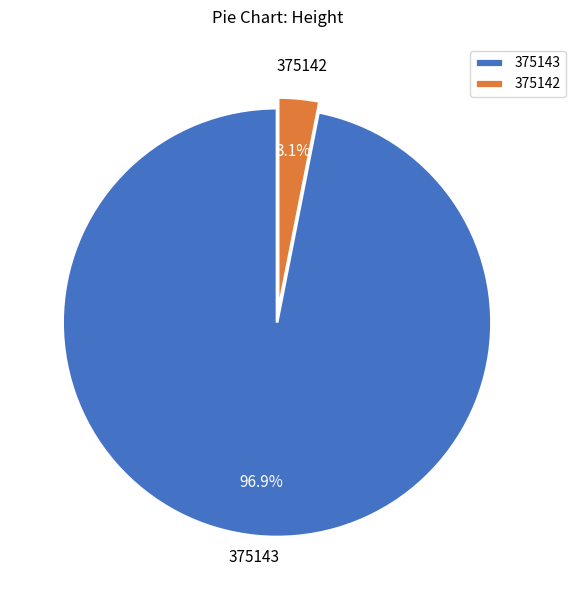

To the nearest percent, what portion does 375143 represent?

97%